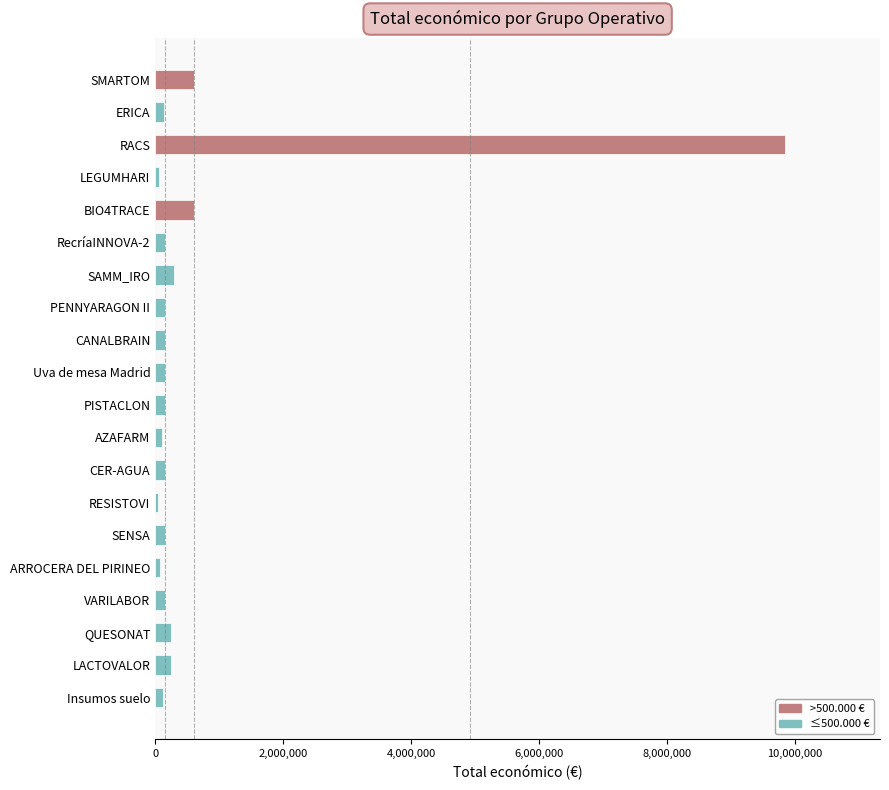

Which category has the highest value across all series?

RACS